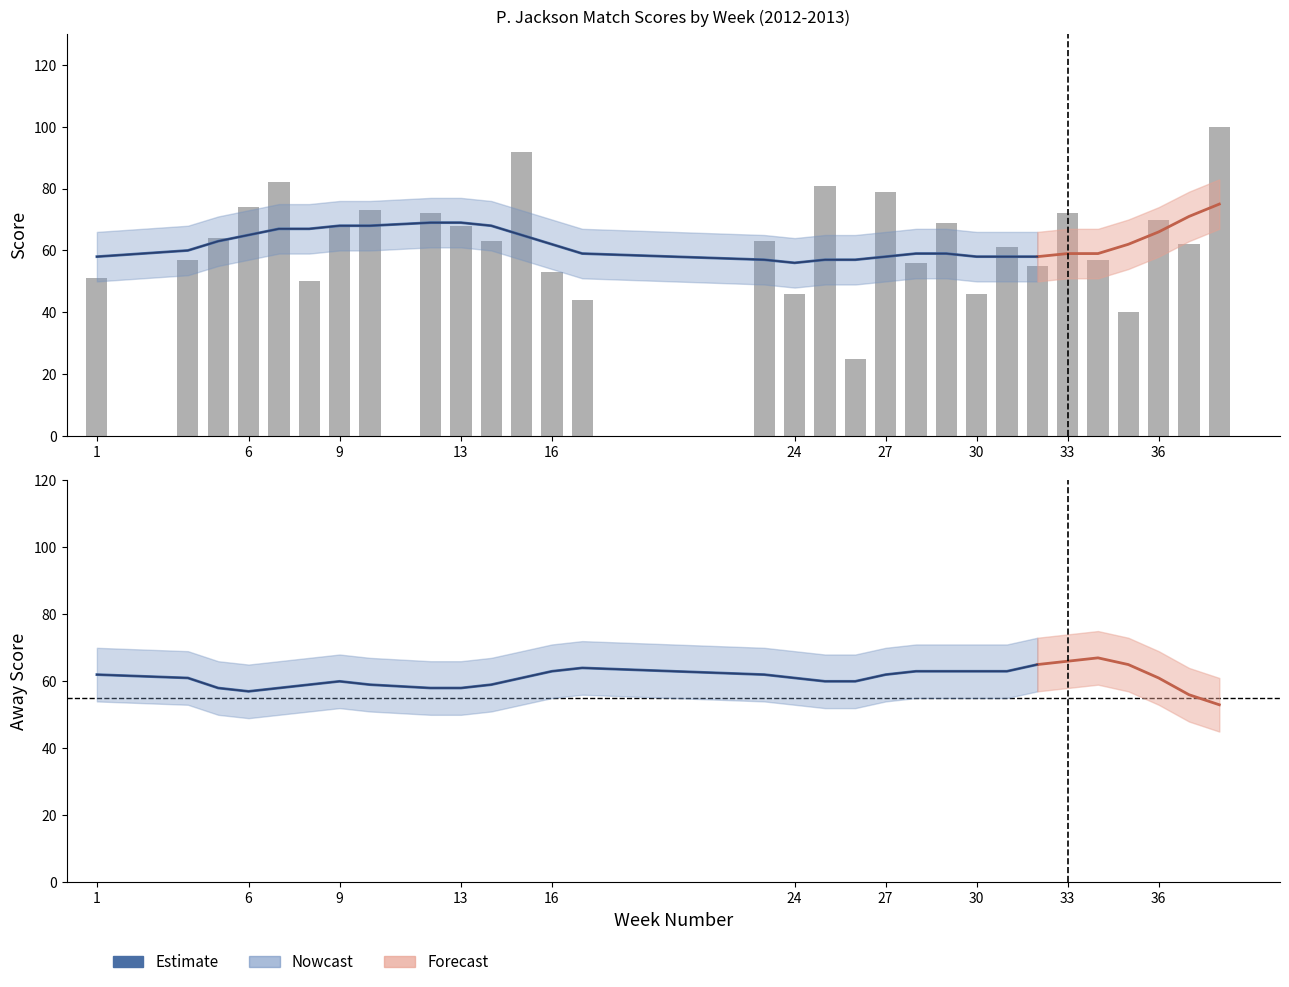

Is it true that the value at 1 is 51?

True